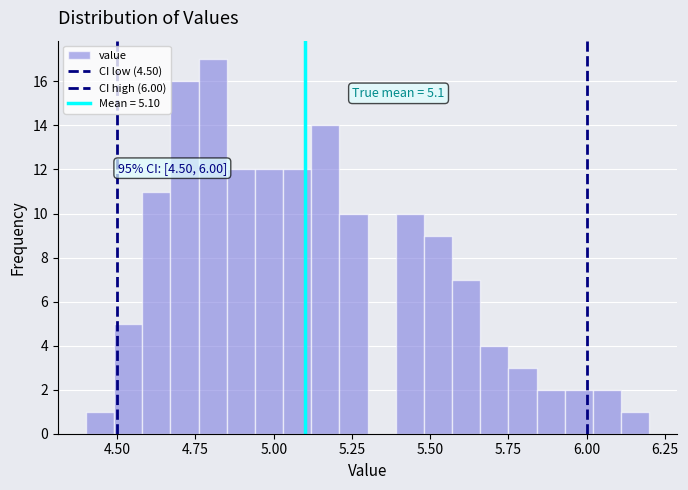

Read against the x-axis, roughly where is the centre of the tallest bar?

4.80